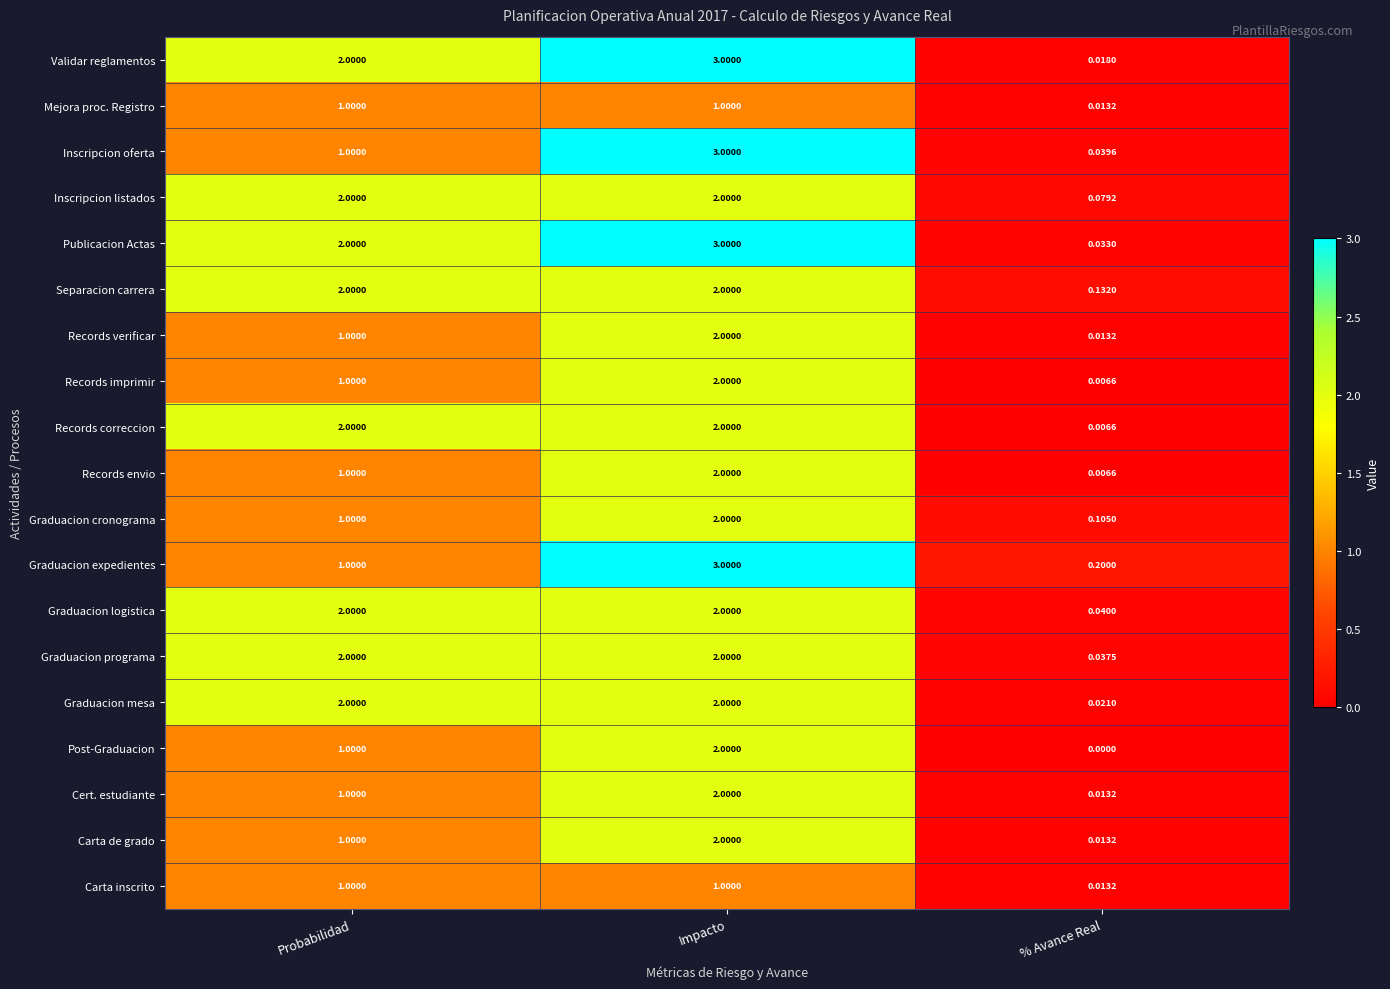

Is the value of Validar reglamentos at % Avance Real greater than the value of Graduacion mesa at Impacto?

No